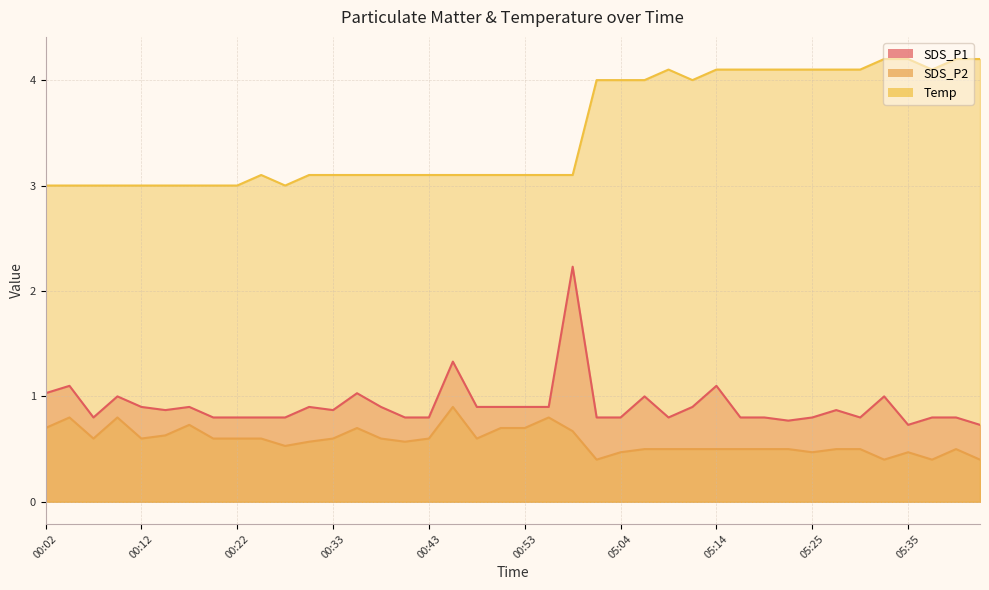

True or false: Temp and SDS_P1 intersect in this chart.

False